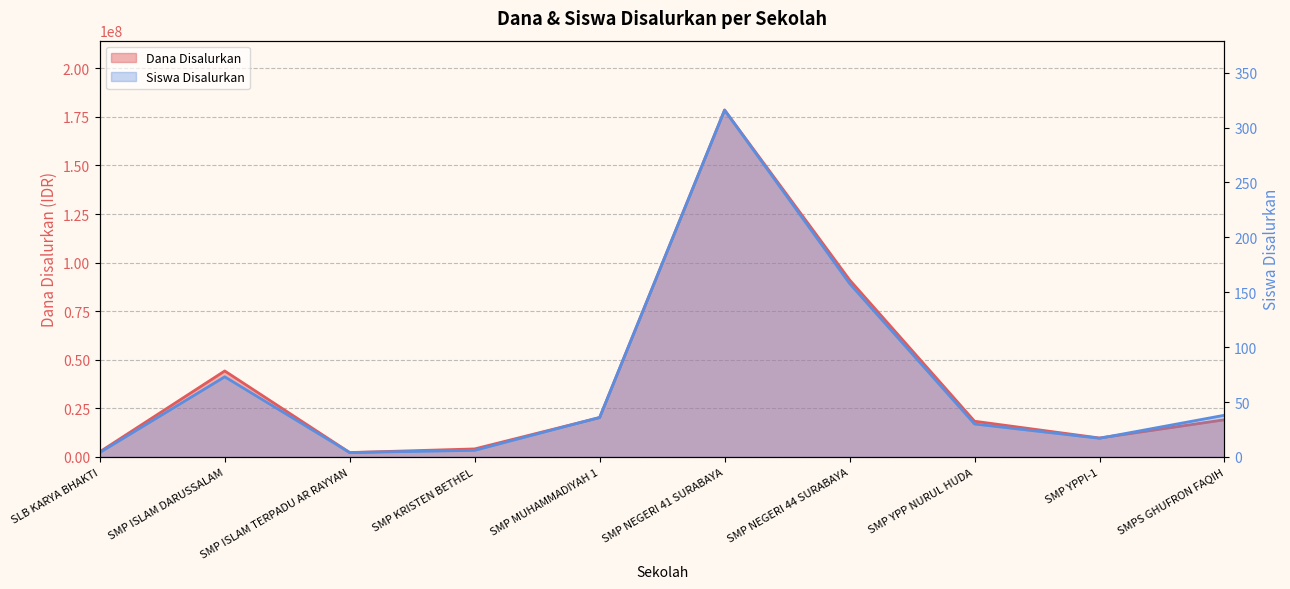

Rank the categories by Siswa Disalurkan value from lowest to highest.

SLB KARYA BHAKTI, SMP ISLAM TERPADU AR RAYYAN, SMP KRISTEN BETHEL, SMP YPPI-1, SMP YPP NURUL HUDA, SMP MUHAMMADIYAH 1, SMPS GHUFRON FAQIH, SMP ISLAM DARUSSALAM, SMP NEGERI 44 SURABAYA, SMP NEGERI 41 SURABAYA